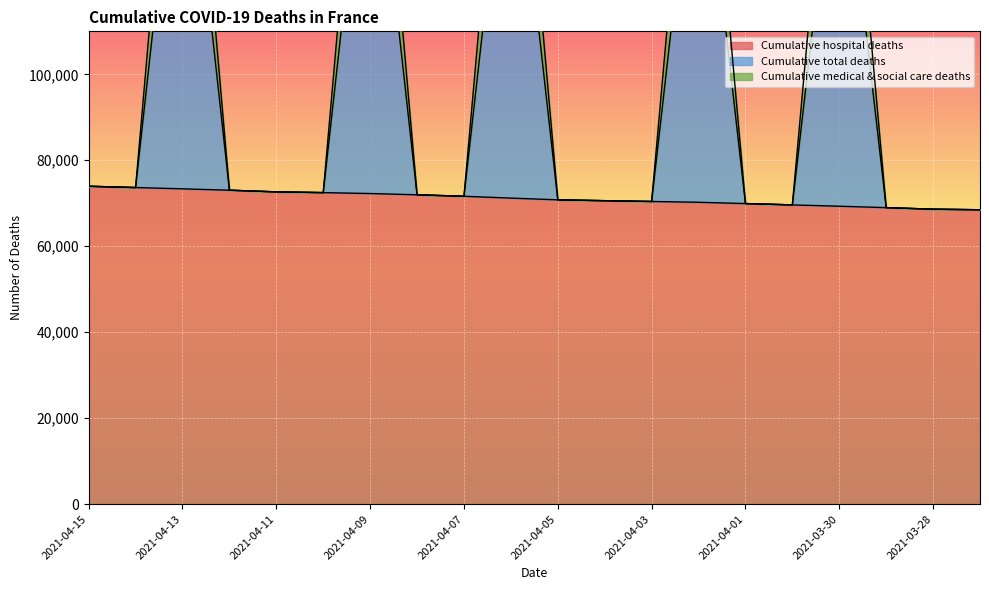

At which category is the sum across all series the highest?

2021-04-13